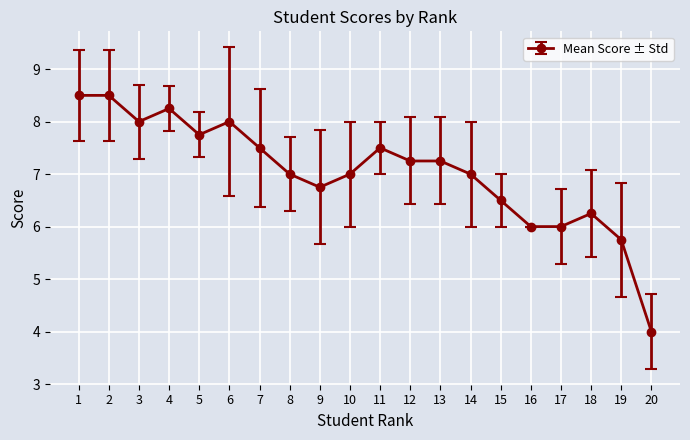

The chart shows a value of 8.0 at 3. True or false?

True